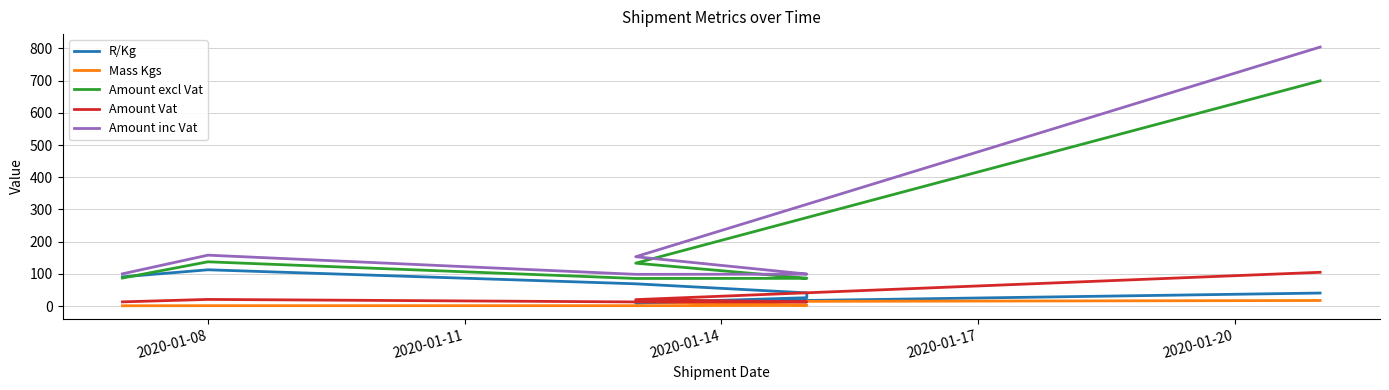

Between 2020-01-08 and 2020-01-11, which series saw the biggest shift?

Amount inc Vat